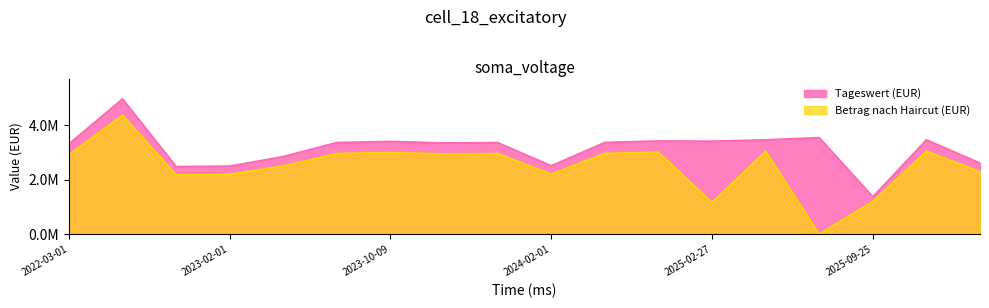

True or false: Betrag nach Haircut (EUR) and Tageswert (EUR) intersect in this chart.

False